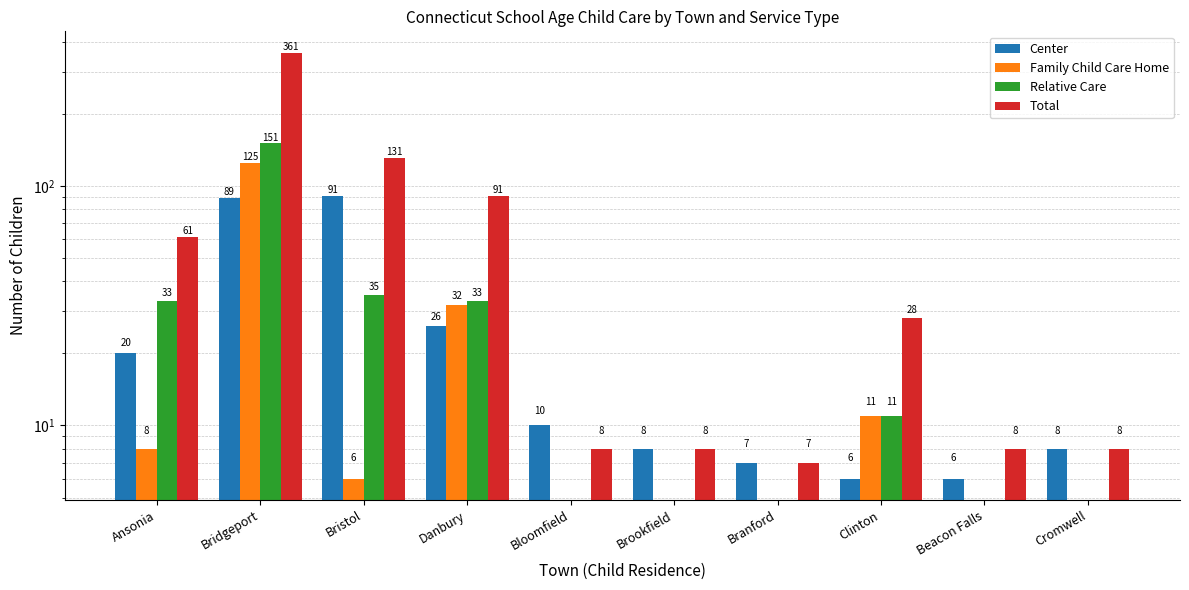

At how many categories does at least one series exceed 335?

1